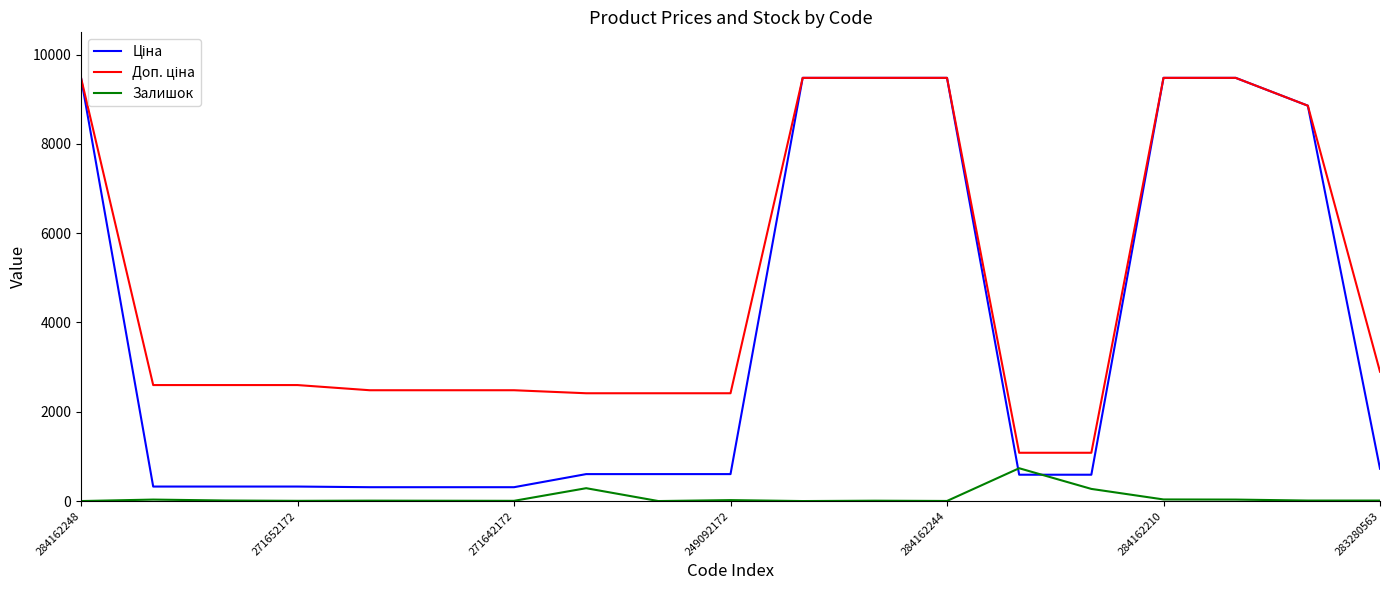

What is the maximum value shown in the chart?

9480.1